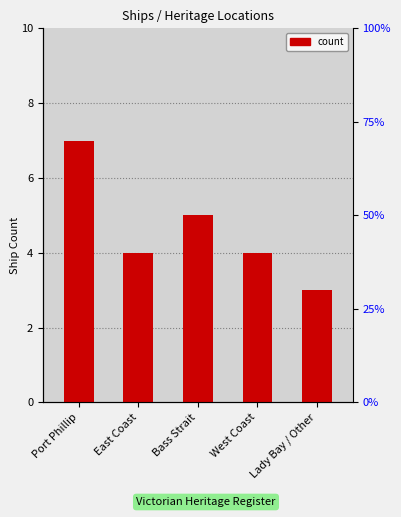

What is the difference between the maximum and minimum values?

4